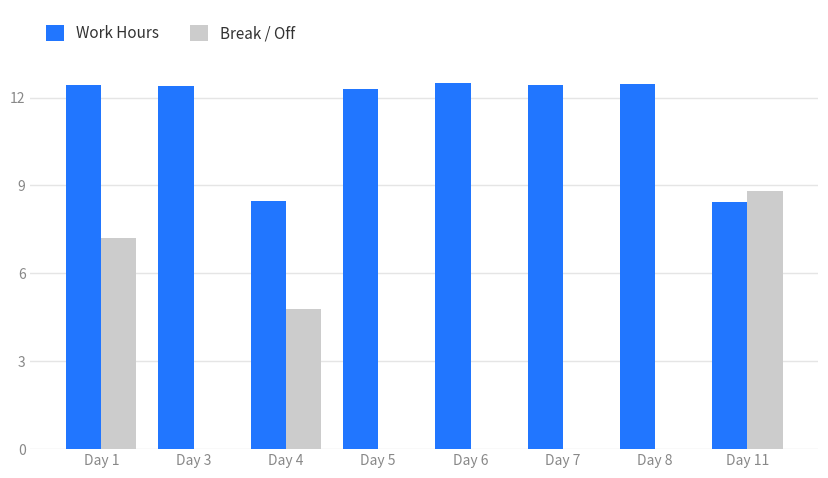

At which label does Work Hours first exceed 12?

Day 1